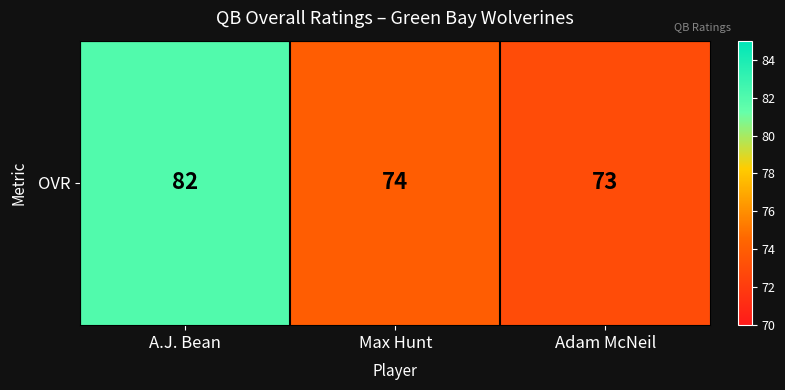

What is the sum of all values?

229